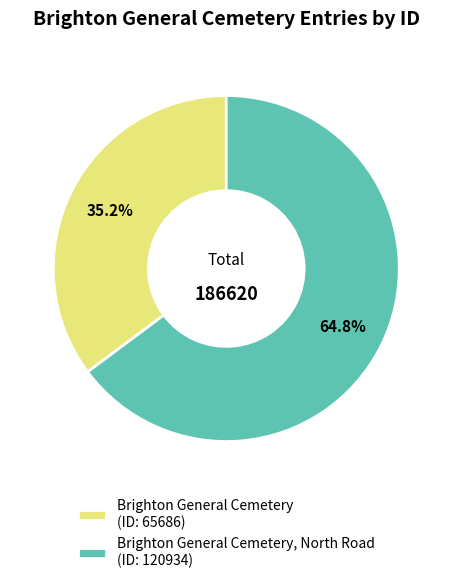

What is the largest slice in the pie chart?

Brighton General Cemetery, North Road (ID: 120934)